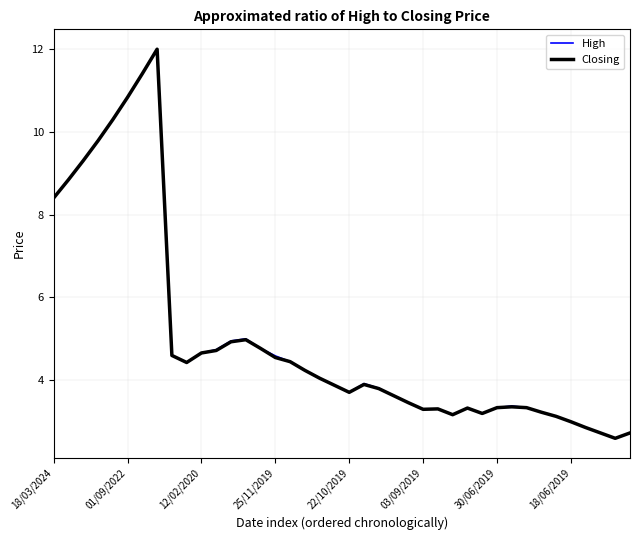

What is the smallest value displayed?

2.6